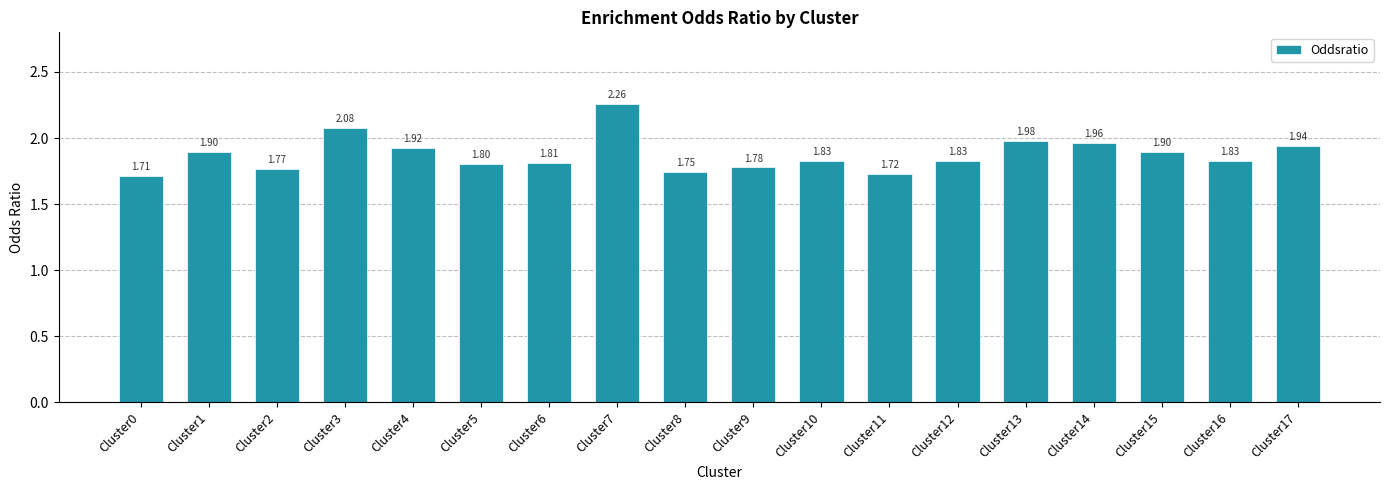

What is the value of the 11th bar from the left?

1.8